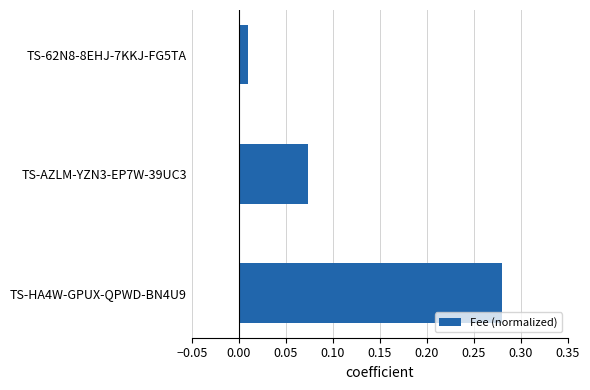

Rank the categories by value from highest to lowest.

TS-HA4W-GPUX-QPWD-BN4U9, TS-AZLM-YZN3-EP7W-39UC3, TS-62N8-8EHJ-7KKJ-FG5TA